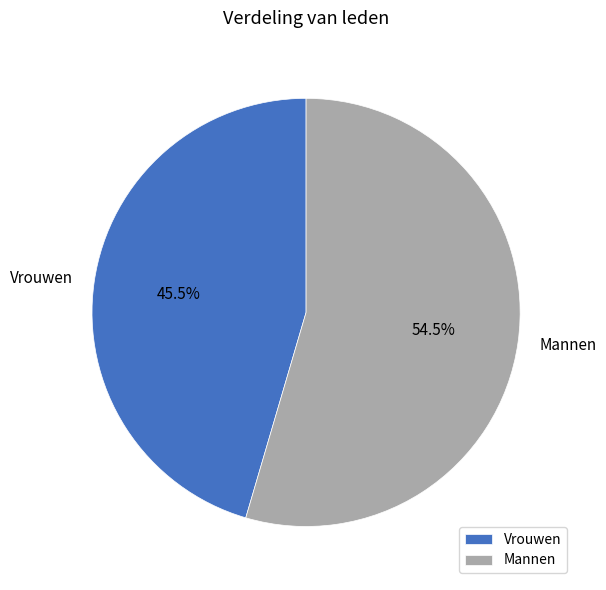

Between Vrouwen and Mannen, which is larger?

Mannen